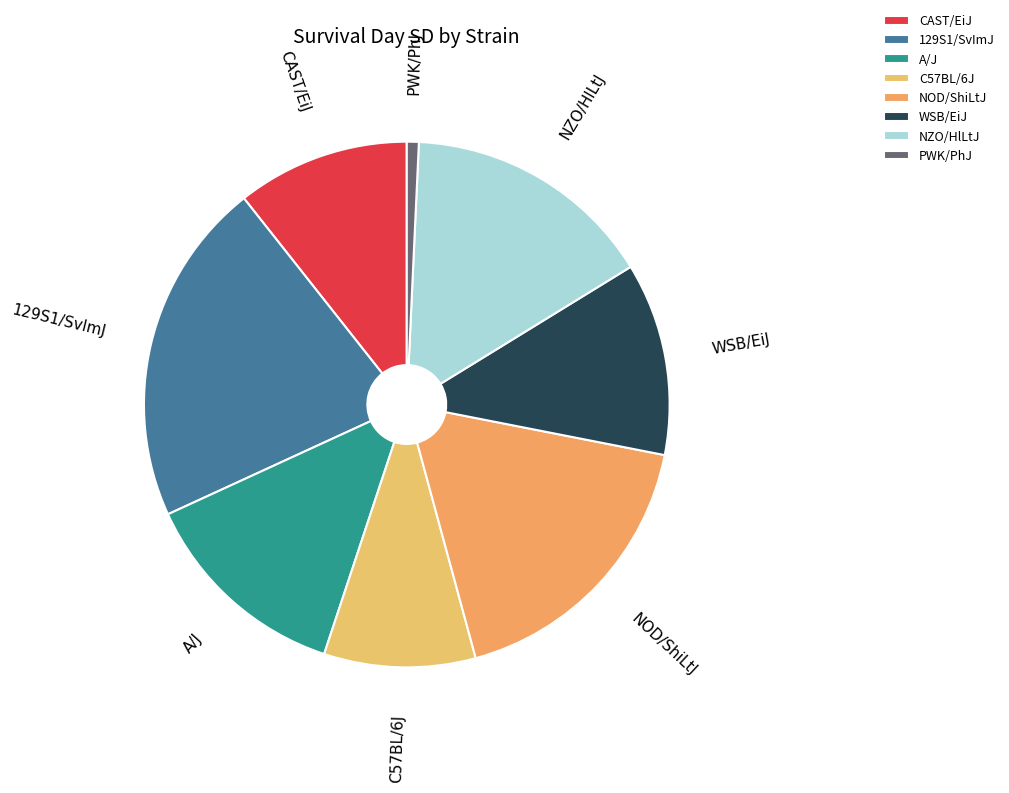

How many segments does this pie chart have?

8